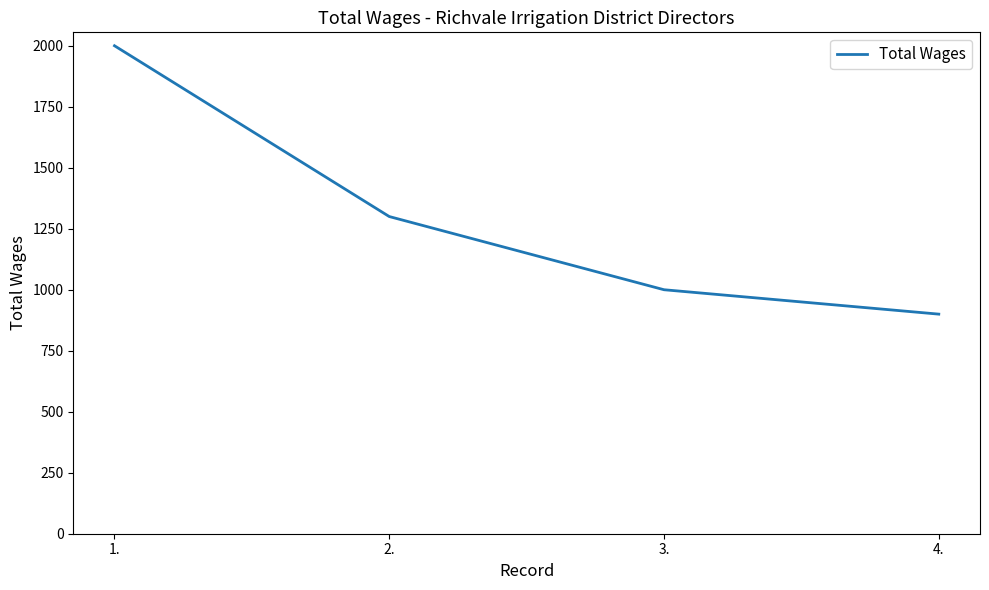

True or false: the data shows 1651 at 3..

False